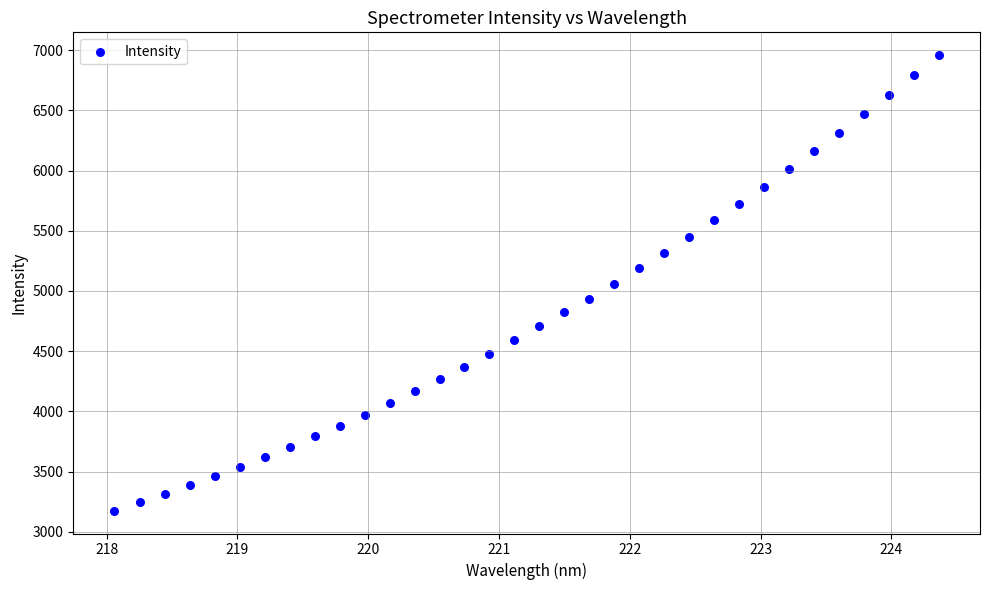

What is the range of Y values (max minus min)?

3781.2